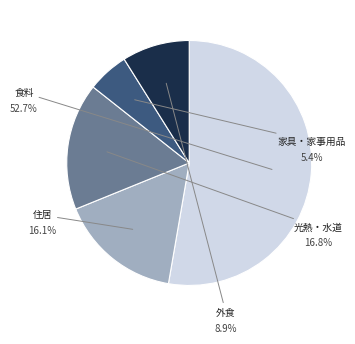

To the nearest percent, what portion does 外食 represent?

9%